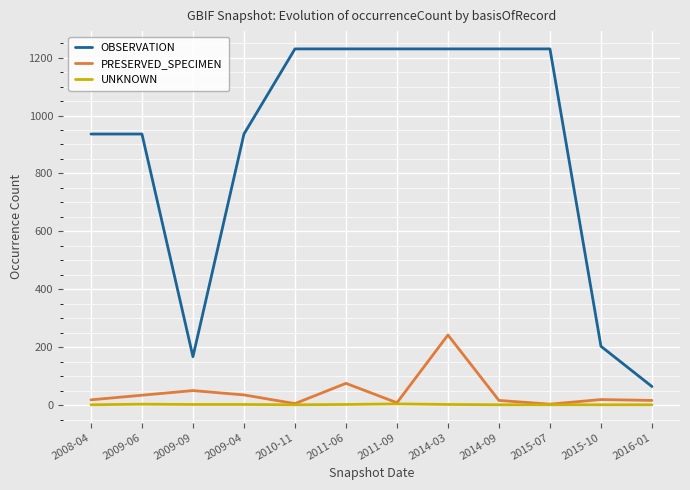

List the series in order of their peak value, lowest first.

UNKNOWN, PRESERVED_SPECIMEN, OBSERVATION